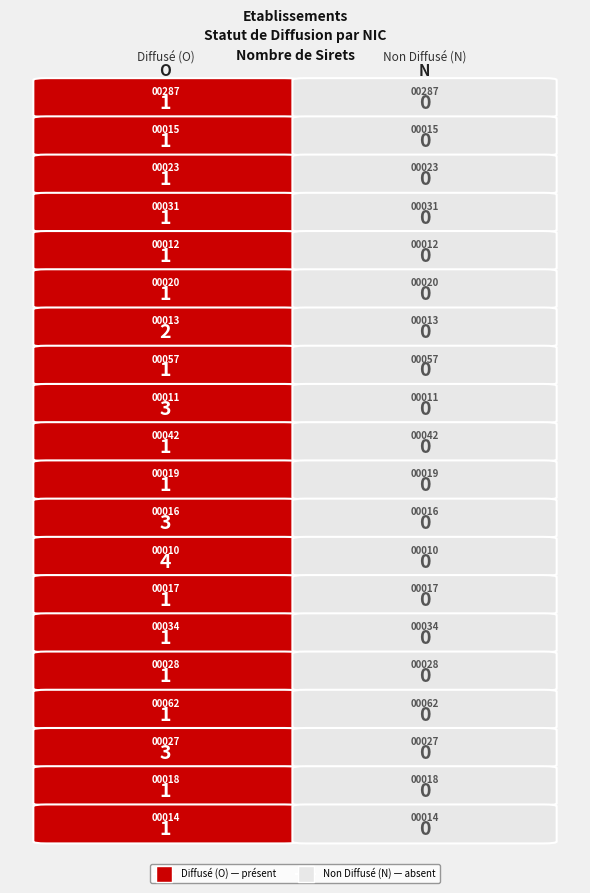

List the labels in order of 00287 value, largest first.

O, N